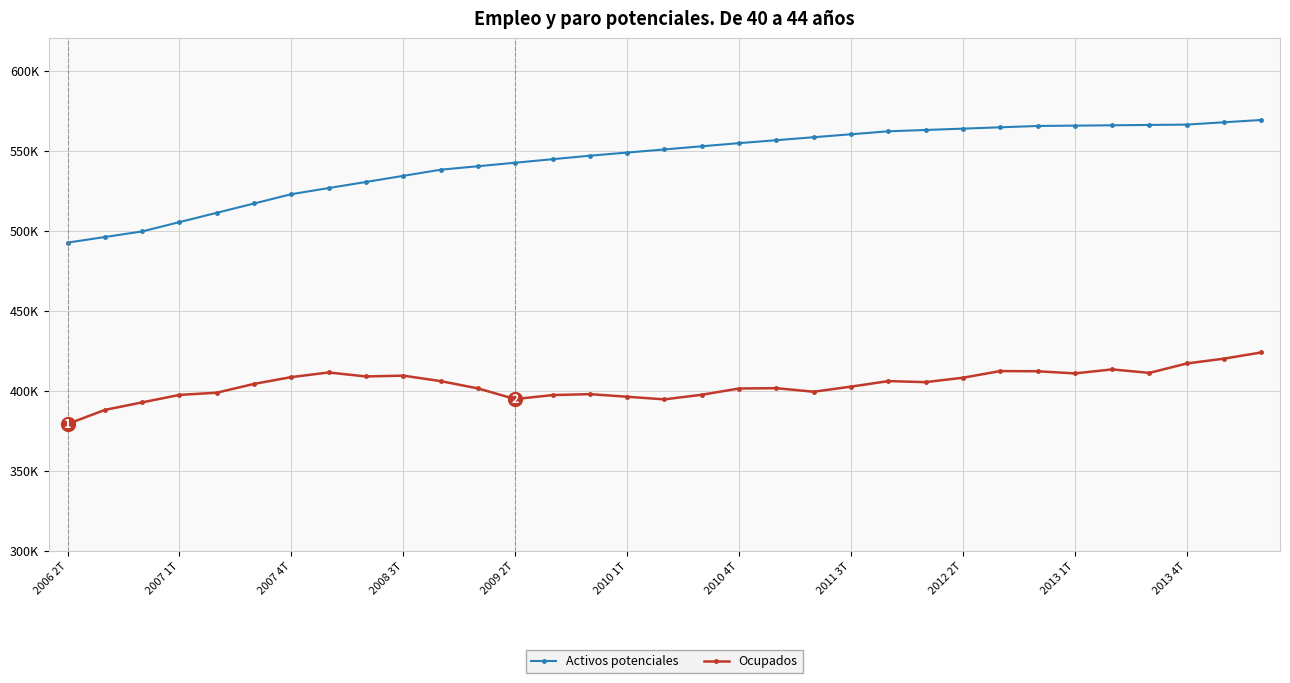

Reading left to right, transcribe all the data shown in this chart.

Activos potenciales: 492560.0	496057.0	499554.0	505366.5	511179.0	516991.5	522804.0	526620.8	530437.5	534254.2	538071.0	540259.8	542448.5	544637.2	546826.0	548785.2	550744.5	552703.8	554663.0	556511.5	558360.0	560208.5	562057.0	562888.5	563720.0	564551.5	565383.0	565598.2	565813.5	566028.8	566244.0	567692.2	569140.5
Ocupados: 379302.0	388127.0	392835.0	397501.0	398886.0	404372.0	408616.0	411506.0	409026.0	409537.0	406112.0	401571.0	394896.0	397386.0	397984.0	396358.0	394715.0	397606.0	401502.0	401702.0	399480.0	402663.0	406111.0	405474.0	408216.0	412381.0	412263.0	410924.0	413417.0	411249.0	417124.0	420140.0	424020.0